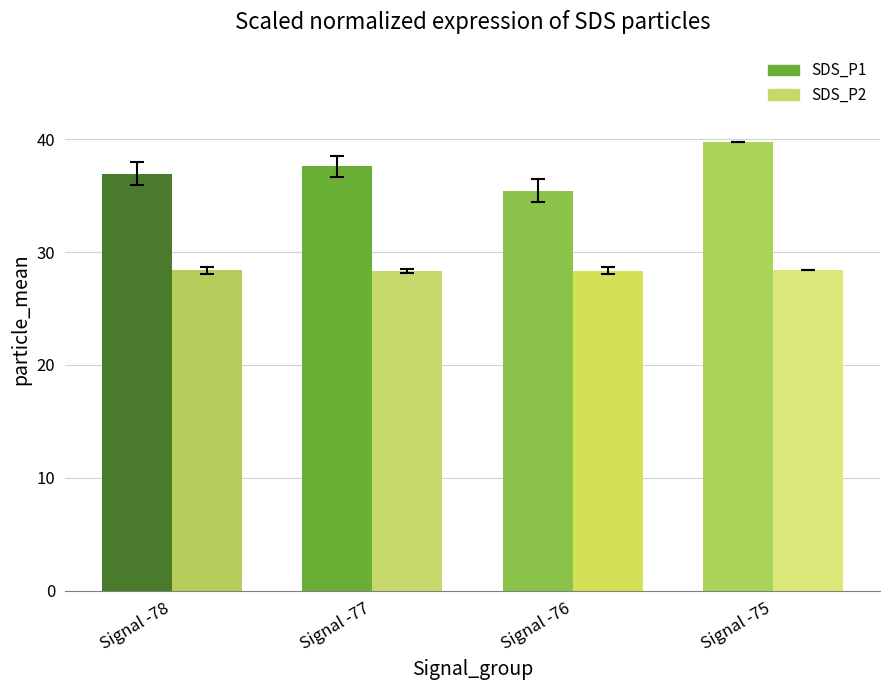

Which category has the highest value across all series?

Signal -75